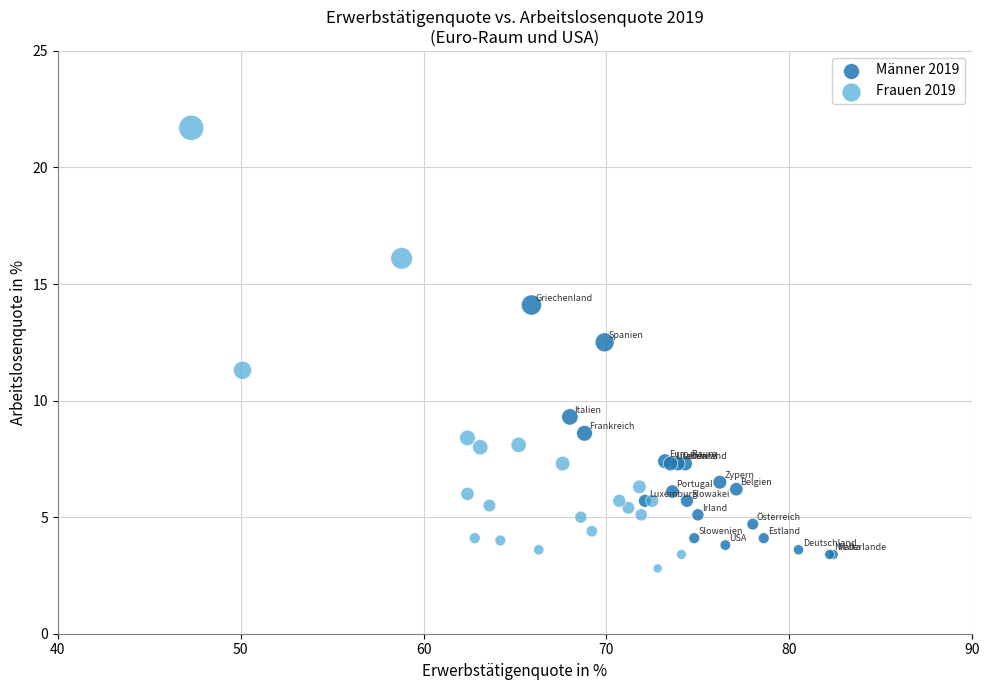

Which series has the widest spread of Y values?

Frauen 2019